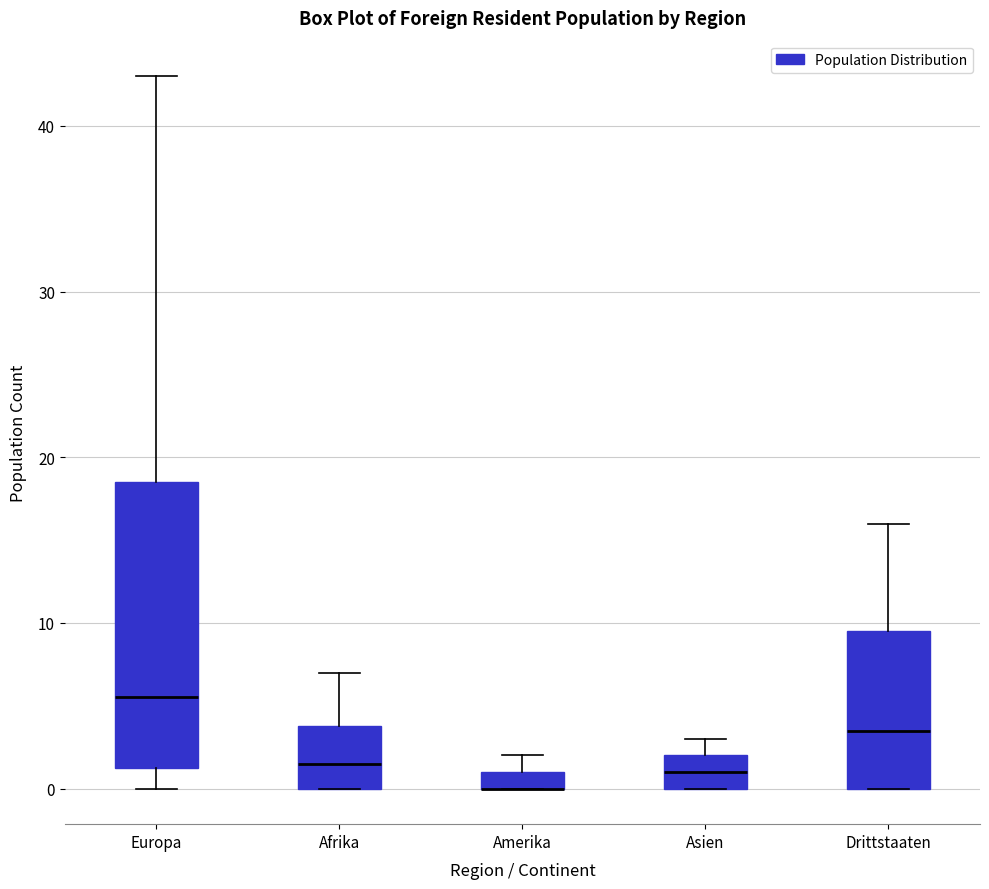

Comparing the boxes themselves (not the whiskers), which one is the tallest?

Europa